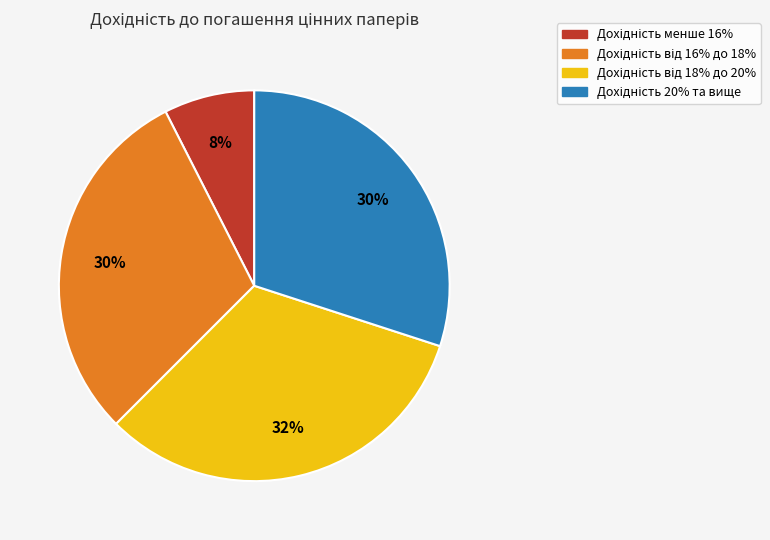

How many segments does this pie chart have?

4